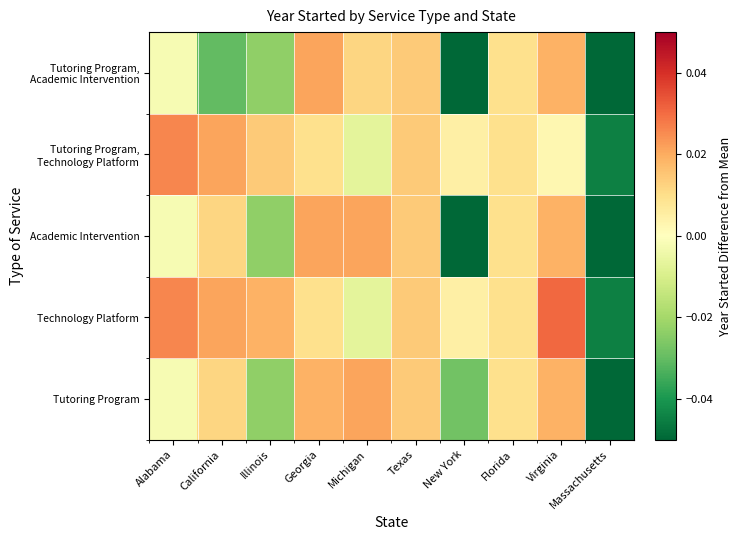

How many distinct data groups are displayed?

5